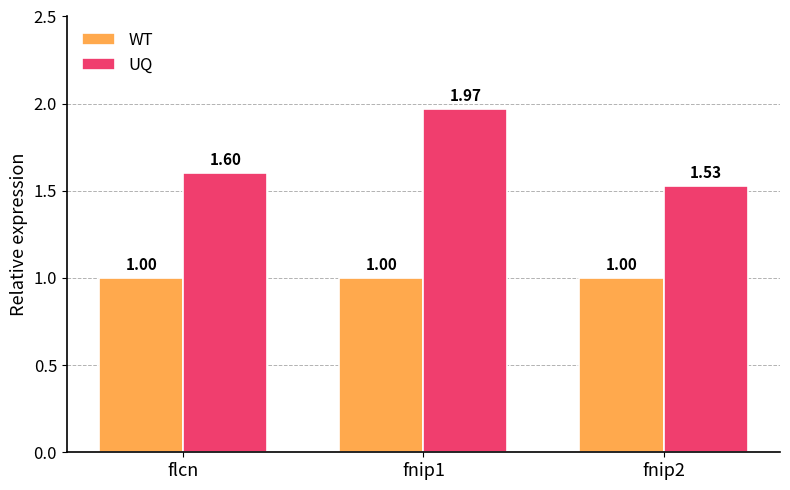

What is the label of the 1st bar from the right?

fnip2